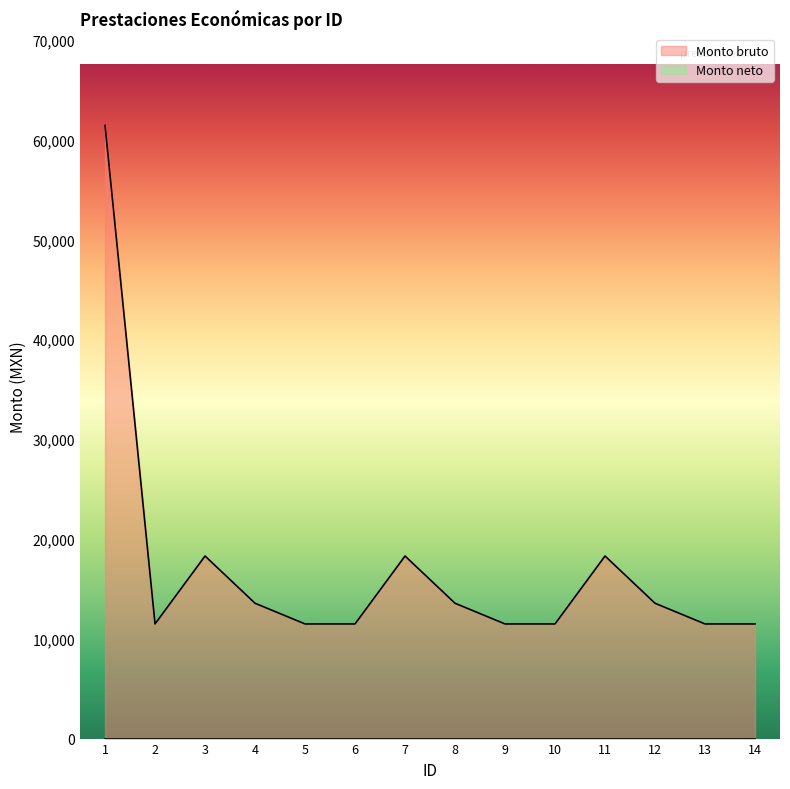

What is the value of the 12th point from the left?

13556